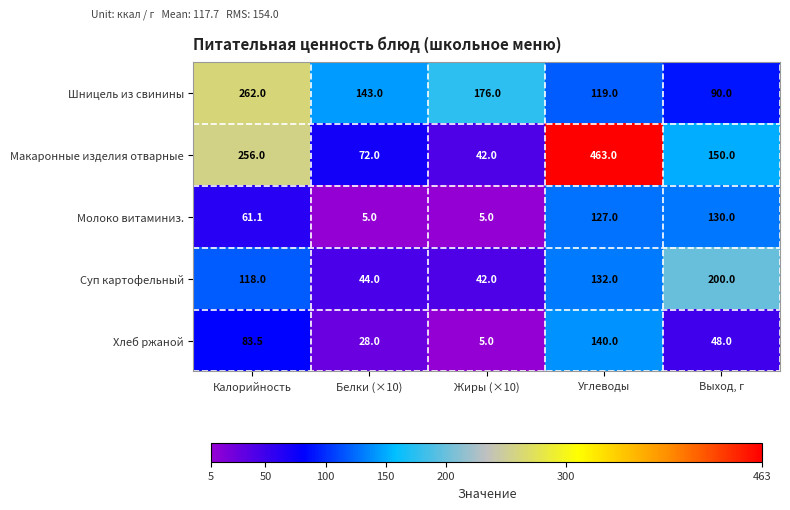

At which category does the chart reach its peak across all series?

Углеводы